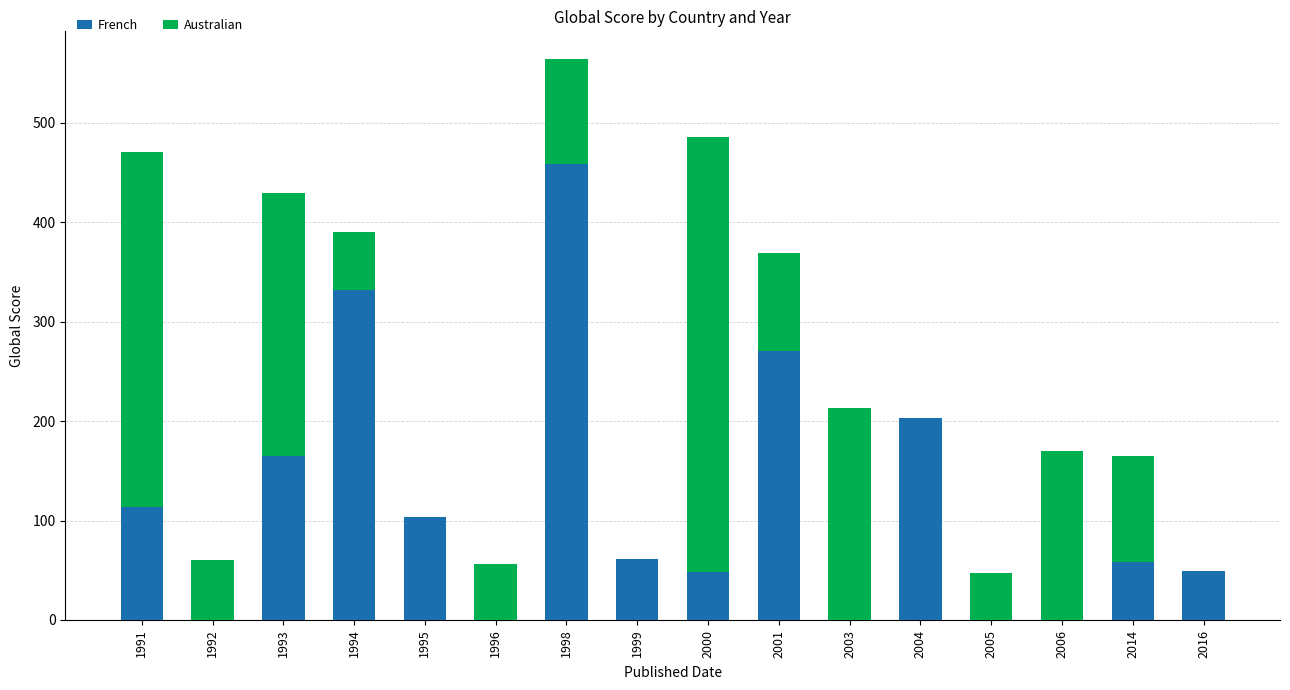

What is the sum of all French values?

1864